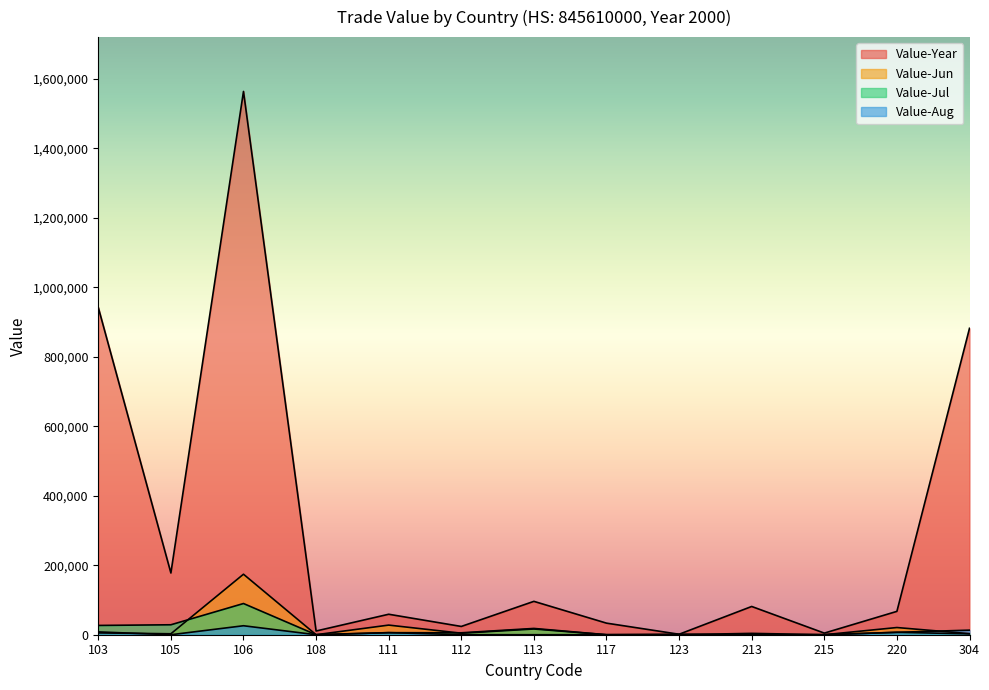

List the labels in order of Value-Year value, largest first.

106, 103, 304, 105, 113, 213, 220, 111, 117, 112, 108, 215, 123